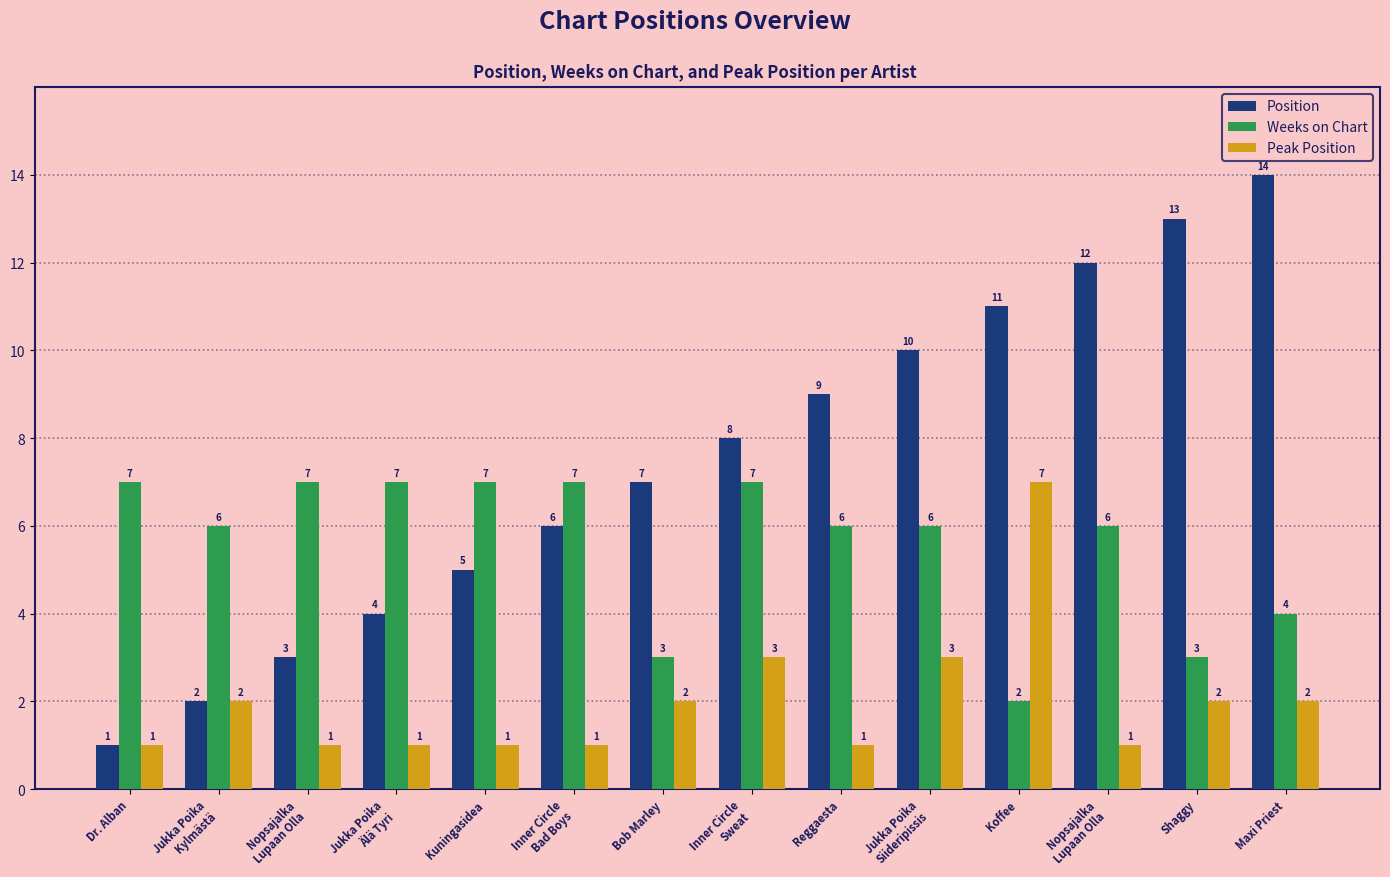

Where does the Weeks on Chart series first go above 6?

Dr. Alban